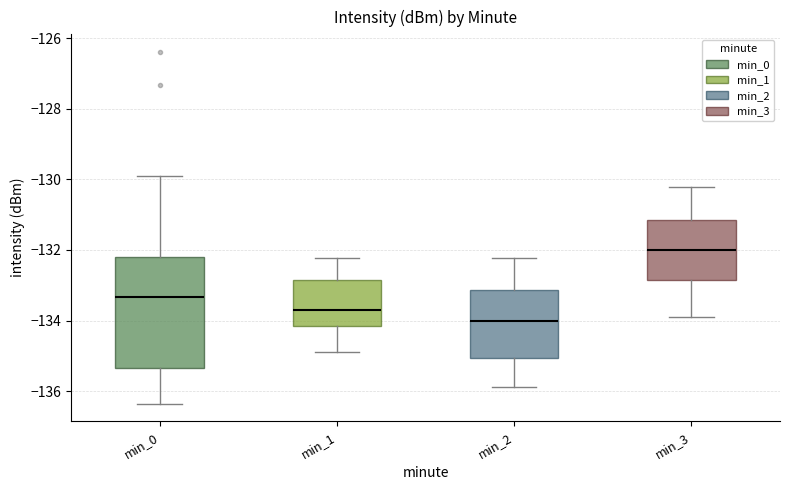

Which box has the lowest median line?

min_2